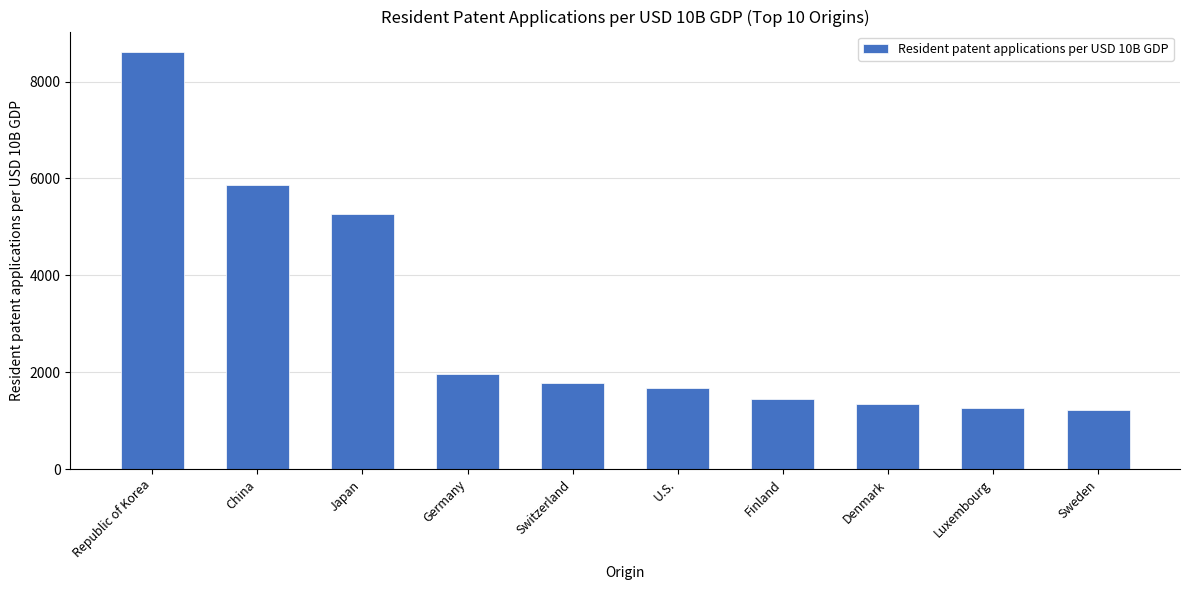

What is the approximate value at U.S., to the nearest 100?

1700